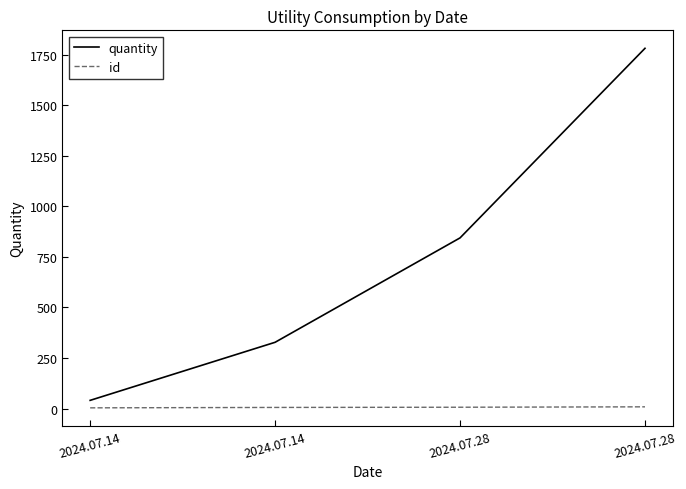

At which label does quantity first exceed 844?

2024.07.28